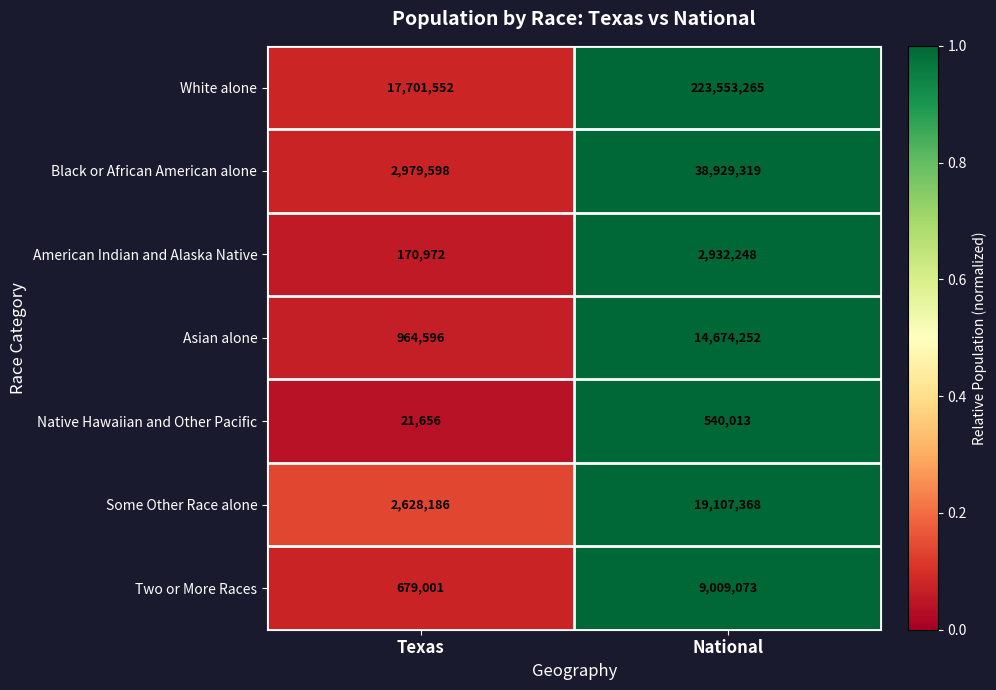

At National, list the series in order from smallest to largest.

Native Hawaiian and Other Pacific, American Indian and Alaska Native, Two or More Races, Asian alone, Some Other Race alone, Black or African American alone, White alone